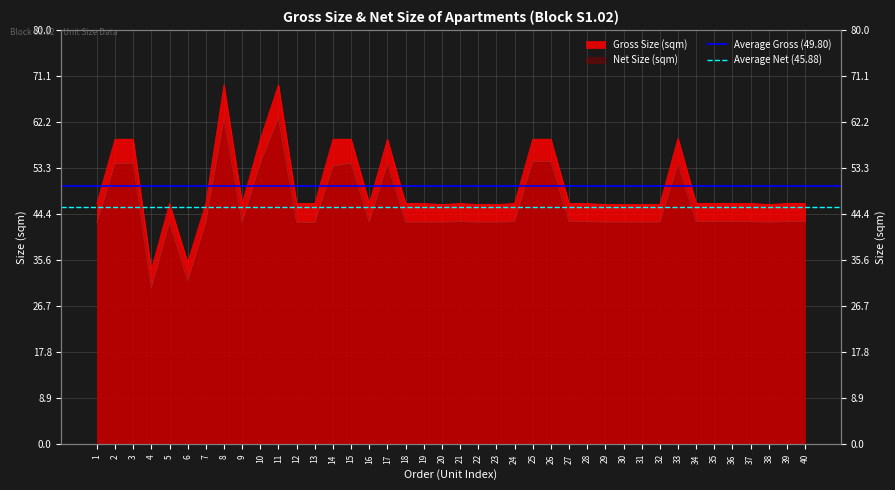

What is the average value of the Average Gross (49.80) series?

49.8